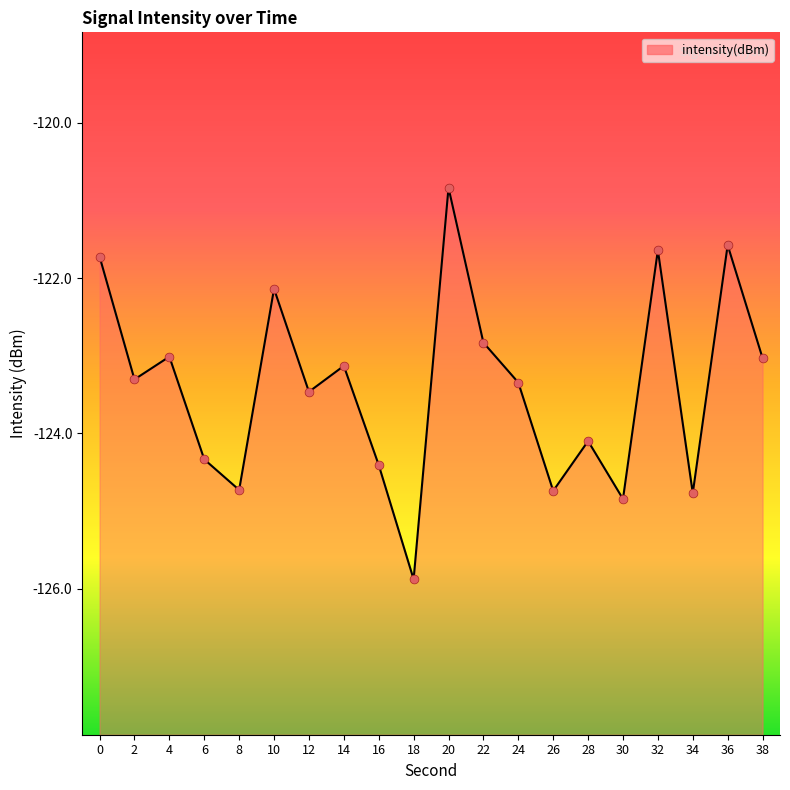

Which has a higher value, 20 or 38?

20